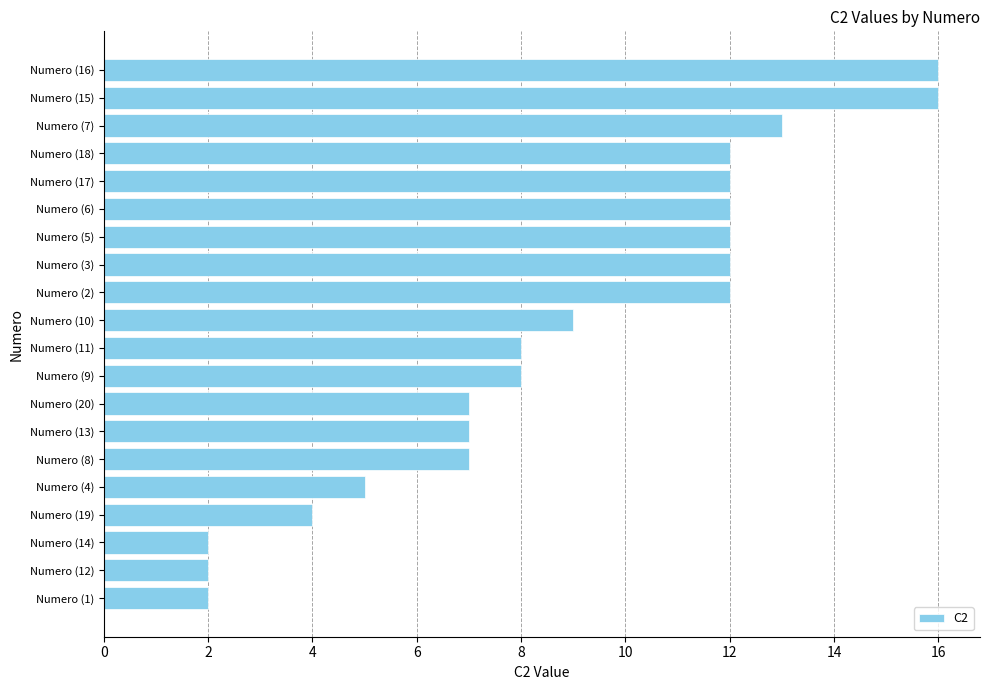

Is it true that the value at Numero (13) is 3?

False